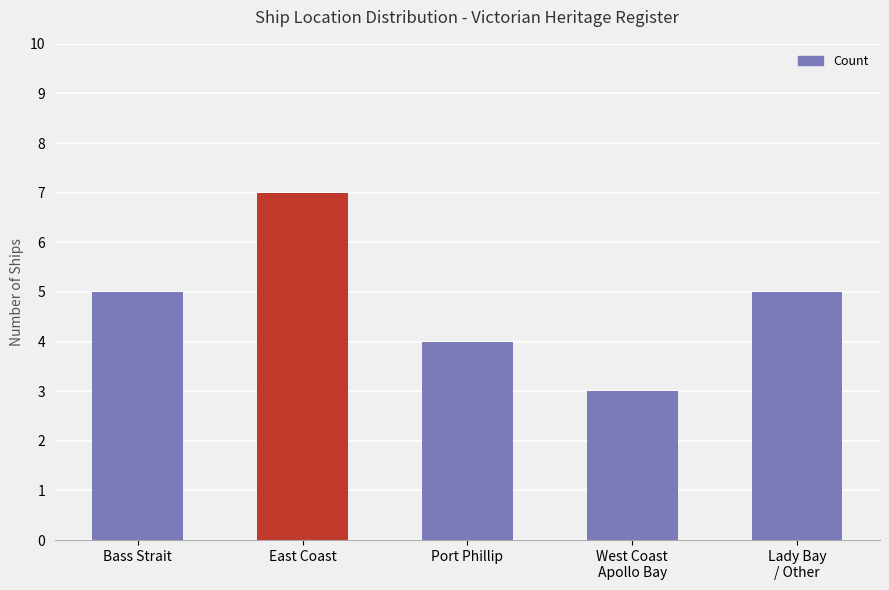

What is the label of the 4th bar from the right?

East Coast